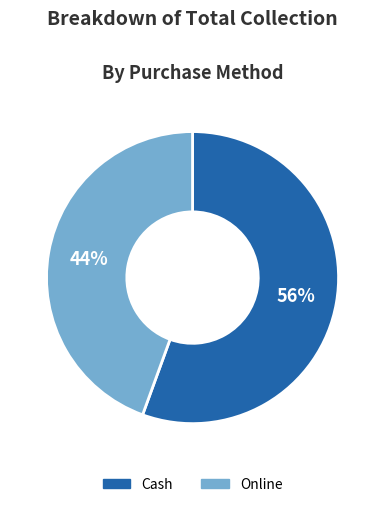

What is the smallest slice in the pie chart?

Online